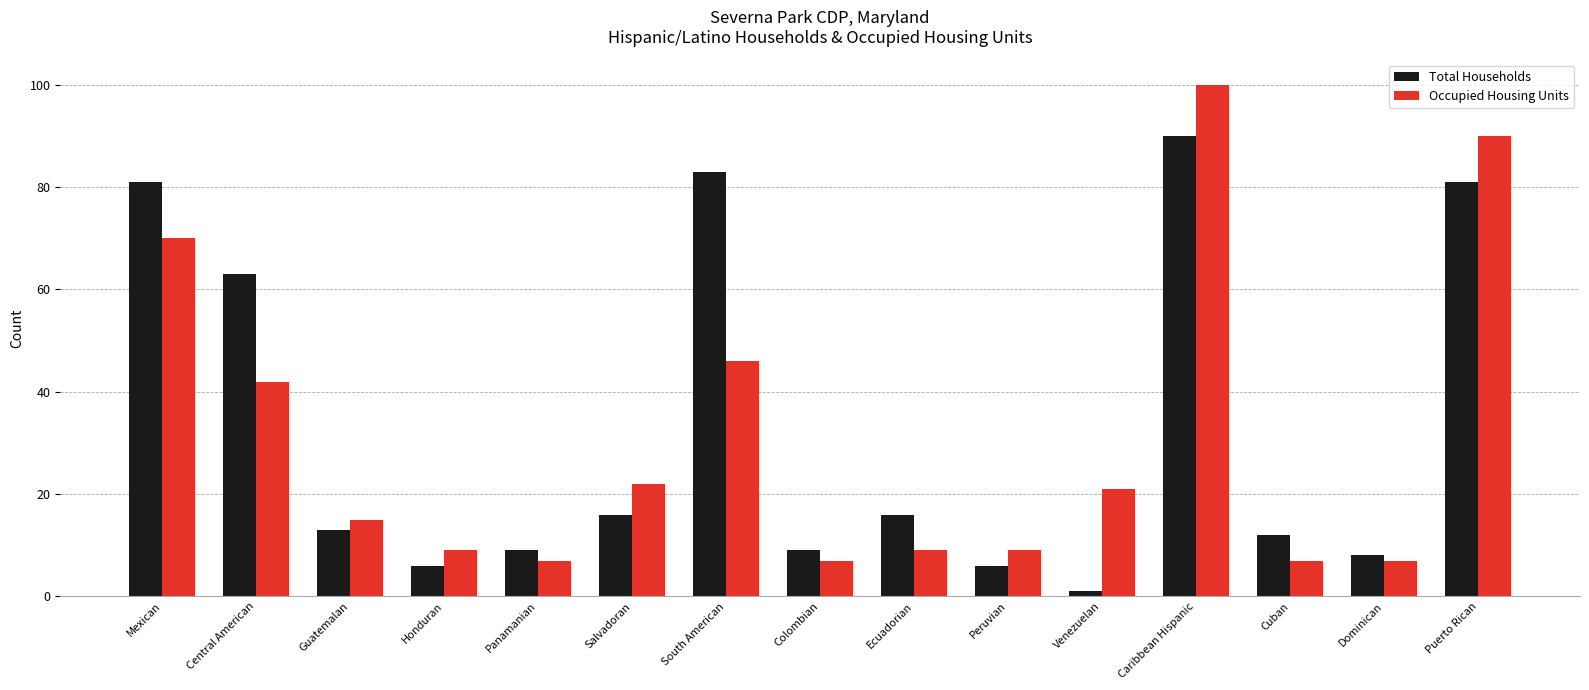

How many bars are there in total?

30